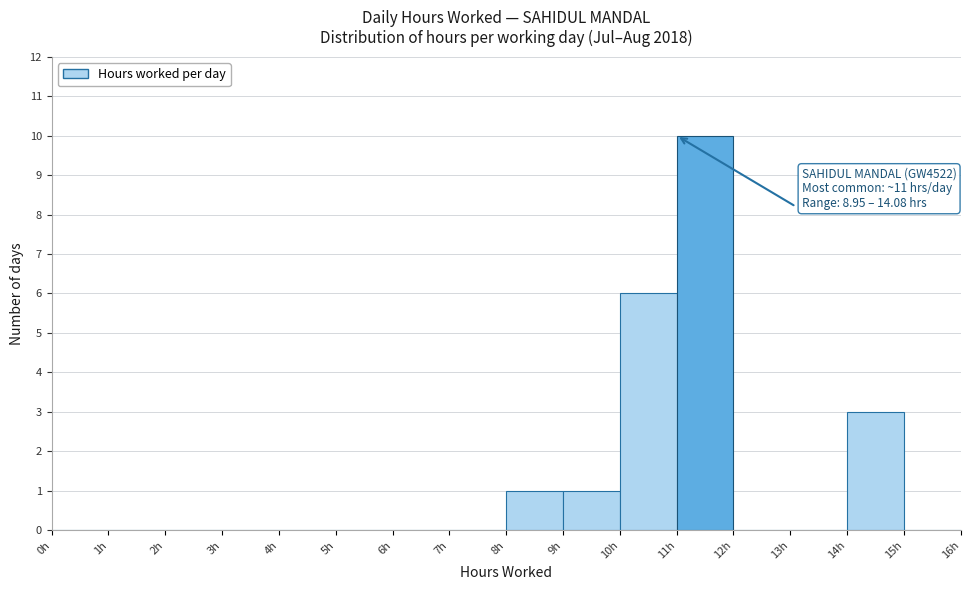

Over which range of the x-axis is the bar tallest?

11 to 12